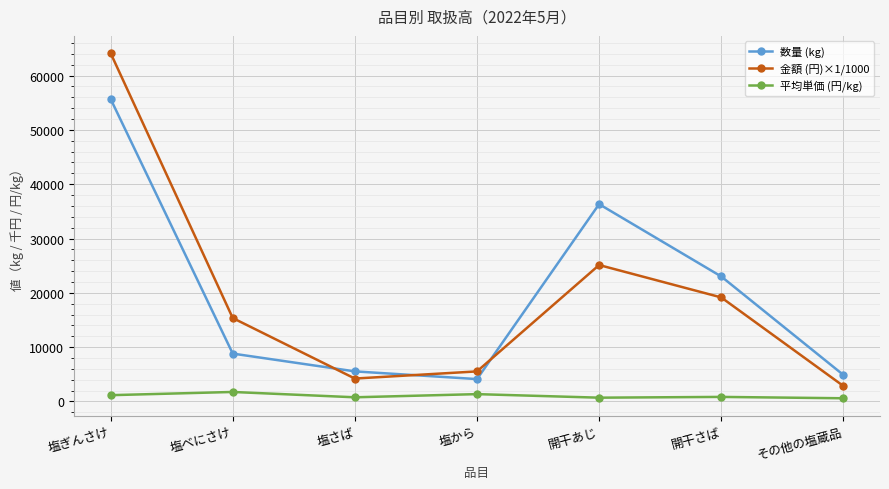

What is the label of the 2nd point from the right?

開干さば